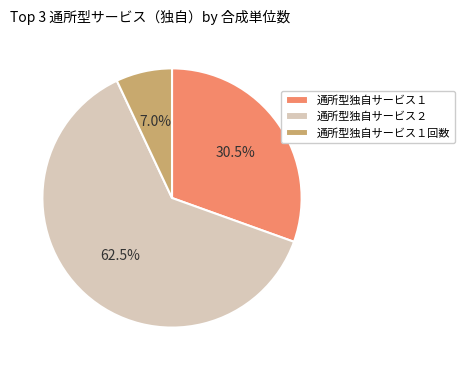

What is the total percentage of 通所型独自サービス１ and 通所型独自サービス２?

93.0%